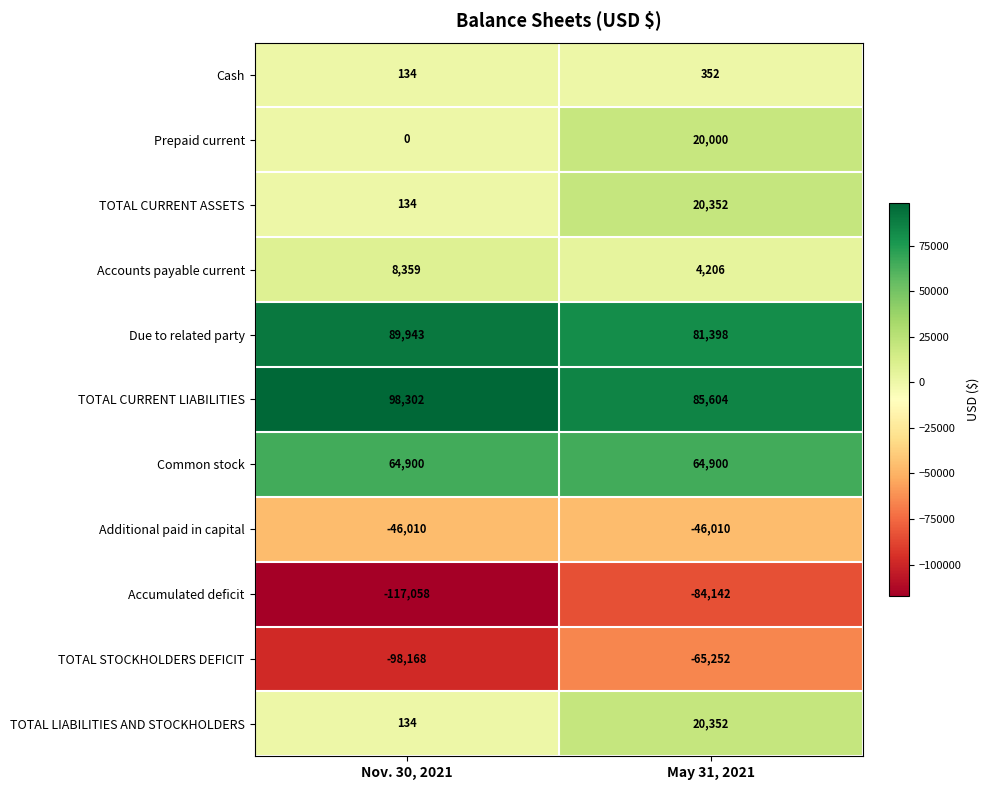

At which category is the sum across all series the highest?

May 31, 2021